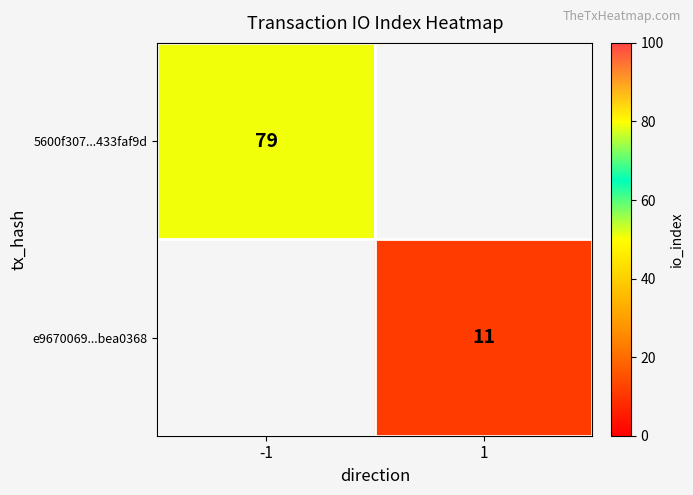

At how many categories does at least one series exceed 26?

1